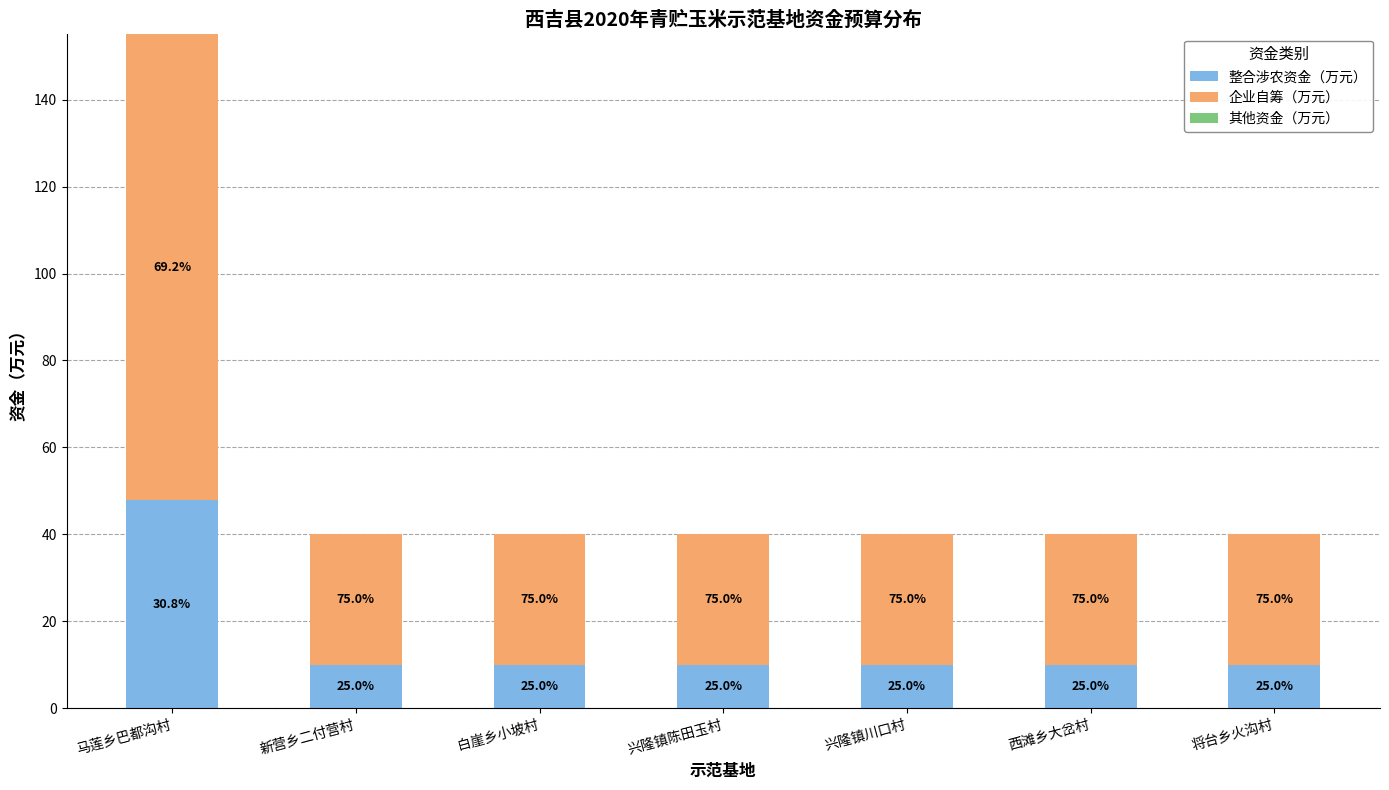

Which category has the highest value in the 整合涉农资金（万元） series?

马莲乡巴都沟村